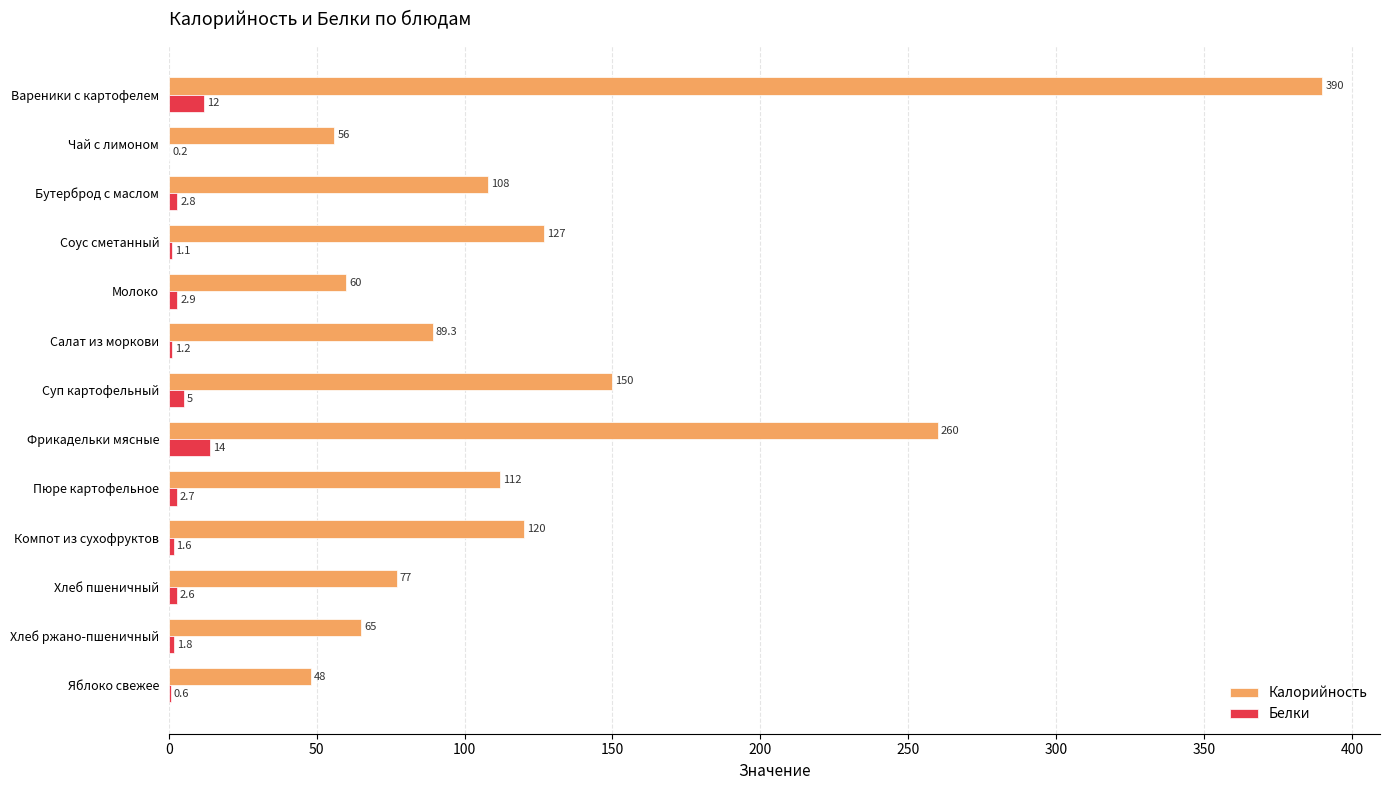

Which series changed the most between Вареники с картофелем and Суп картофельный?

Калорийность